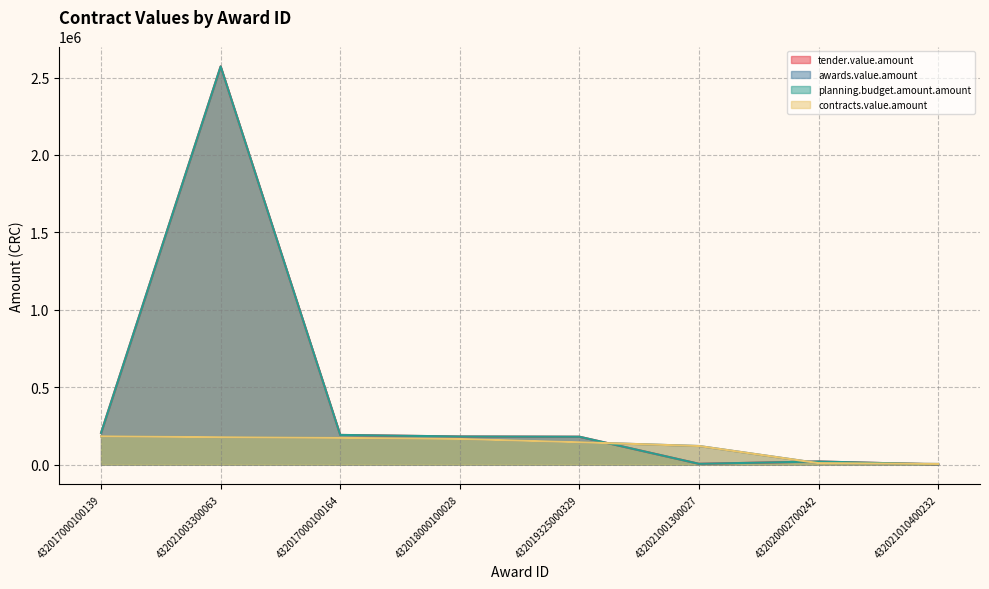

What is the total value across all series at 432017000100139?

775383.3